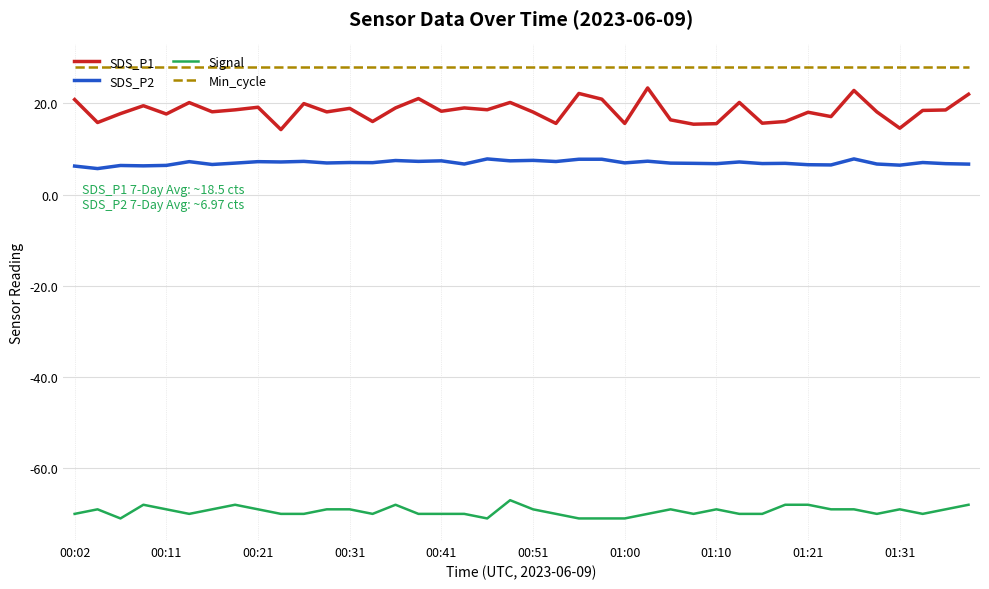

What is the smallest value displayed?

-71.0